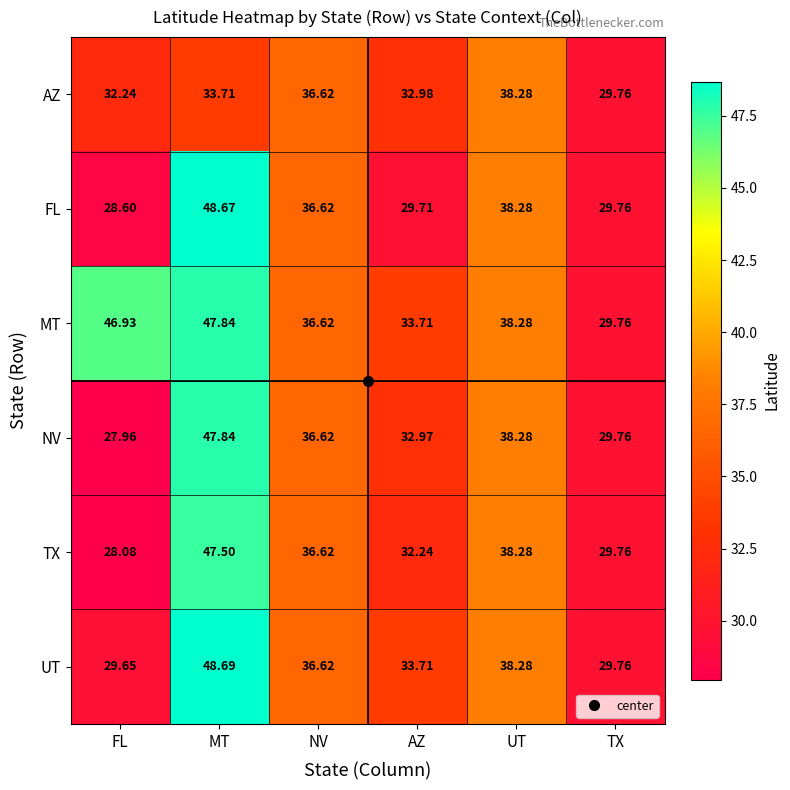

Which category has the lowest value in the FL series?

FL